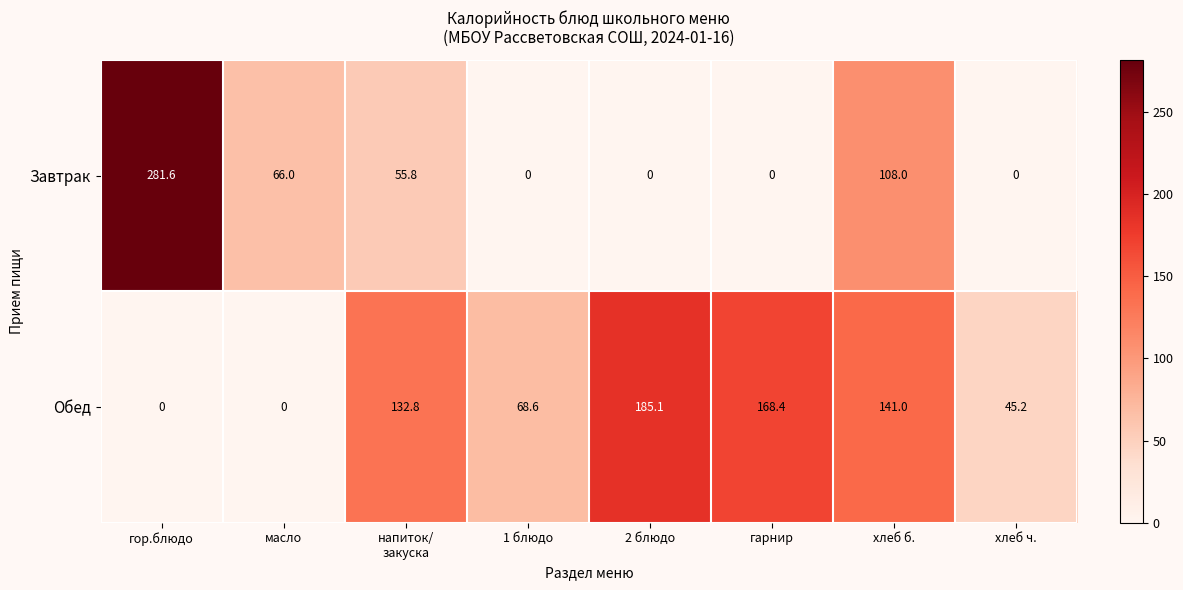

What is the difference between the maximum and minimum values in the Обед series?

185.1